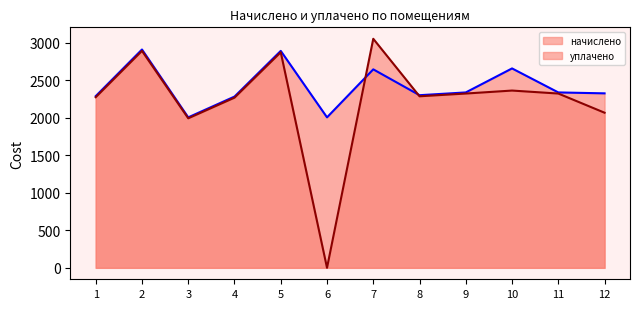

What is the maximum value shown in the chart?

3054.7